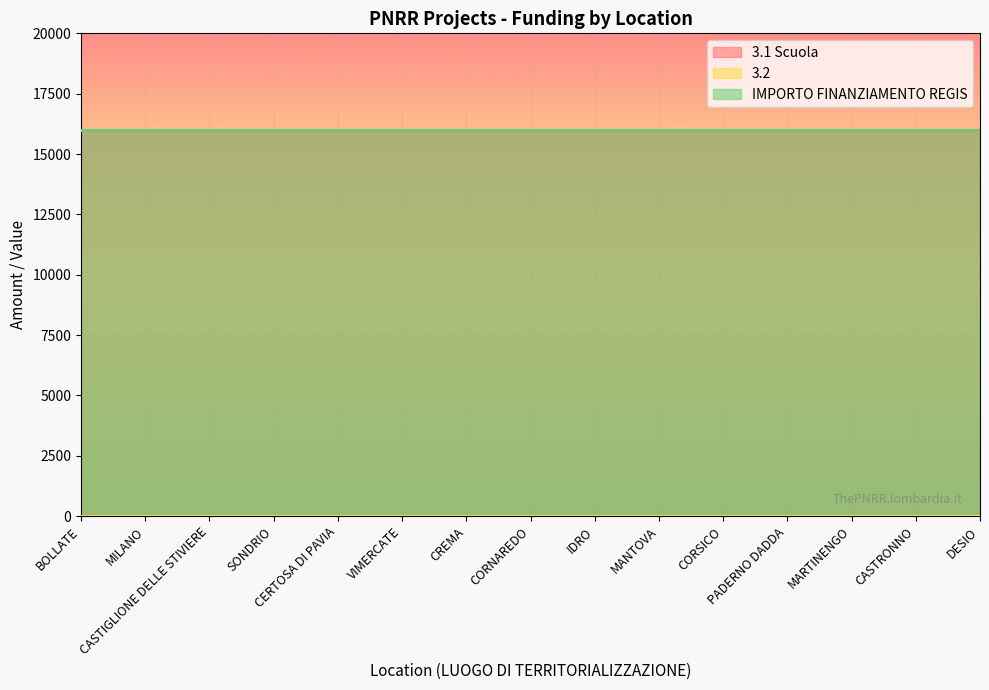

What is the value of the 3.1 Scuola point at the 15th from the left?

16000.0